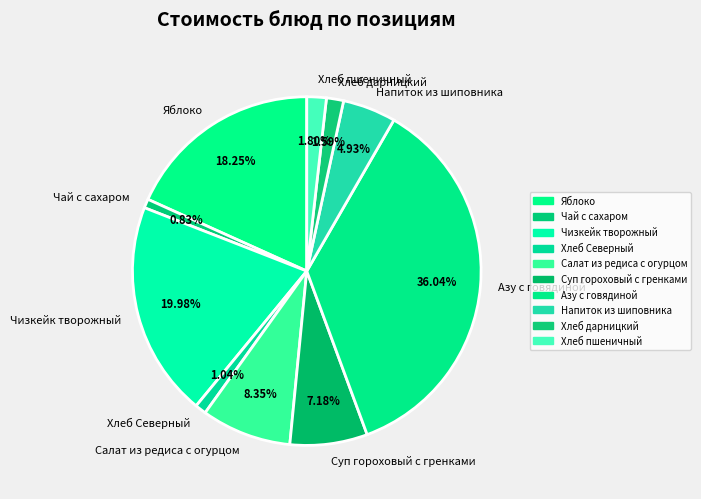

The Суп гороховый с гренками slice represents 7% of the pie. True or false?

True